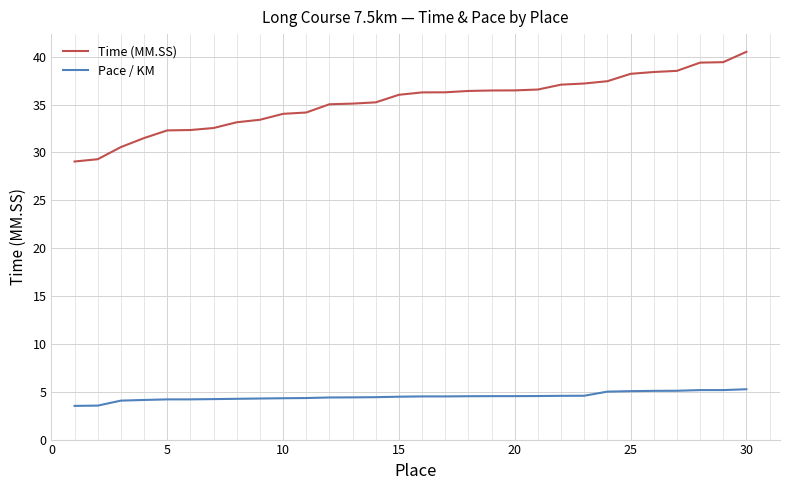

What is the minimum value shown in the chart?

3.5